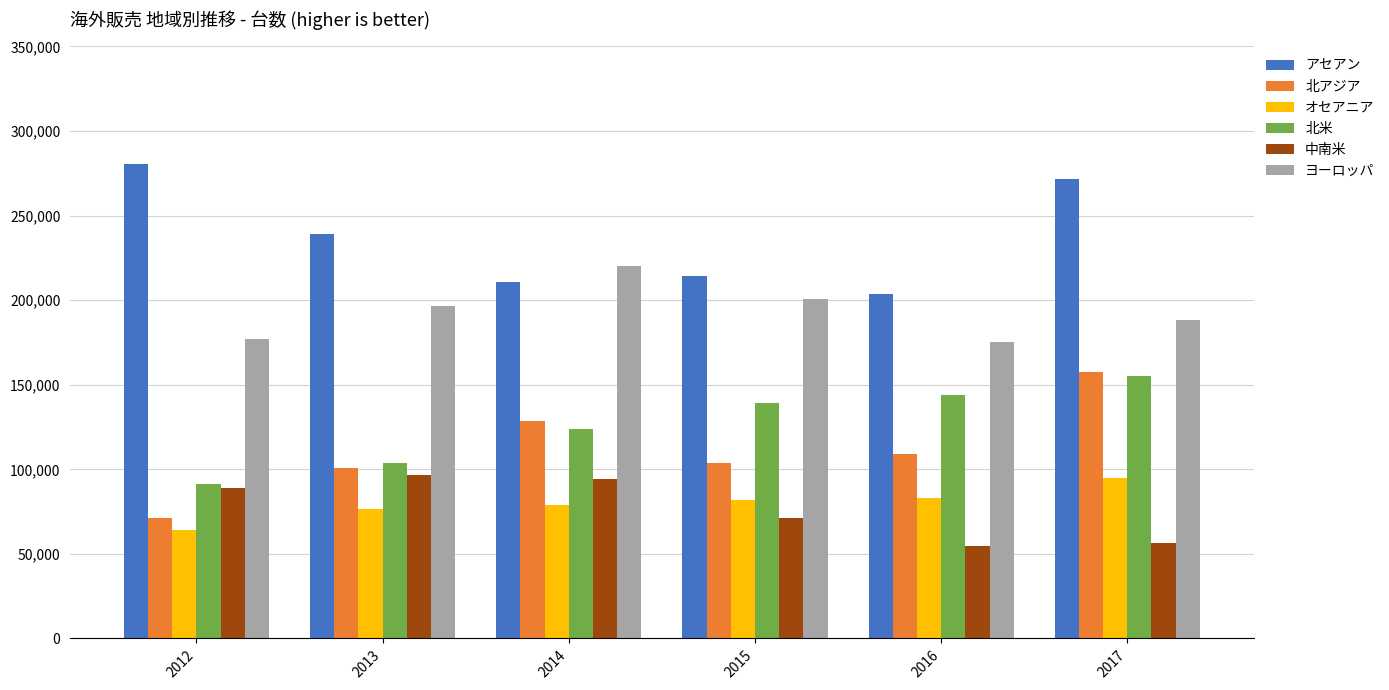

True or false: 北米 has a value of 40673 at 2015.

False